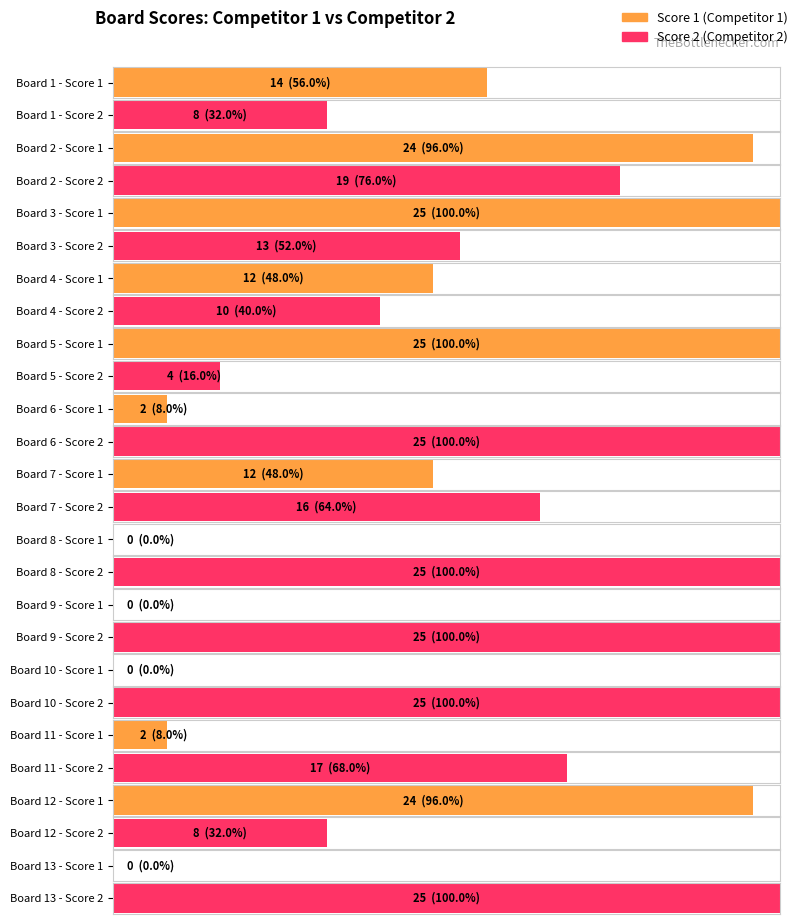

What is the value of the Score 1 bar at the 6th from the left?

2